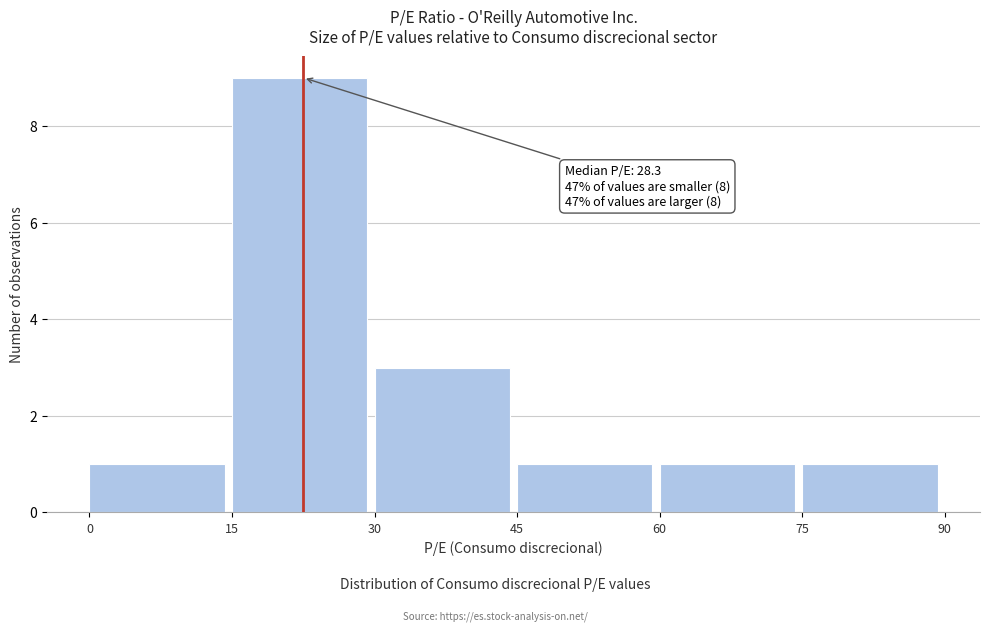

Which range on the x-axis has the tallest bar?

15 to 30